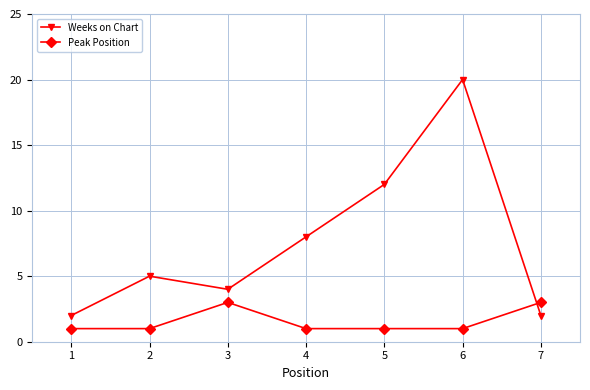

What is the greatest value displayed?

20